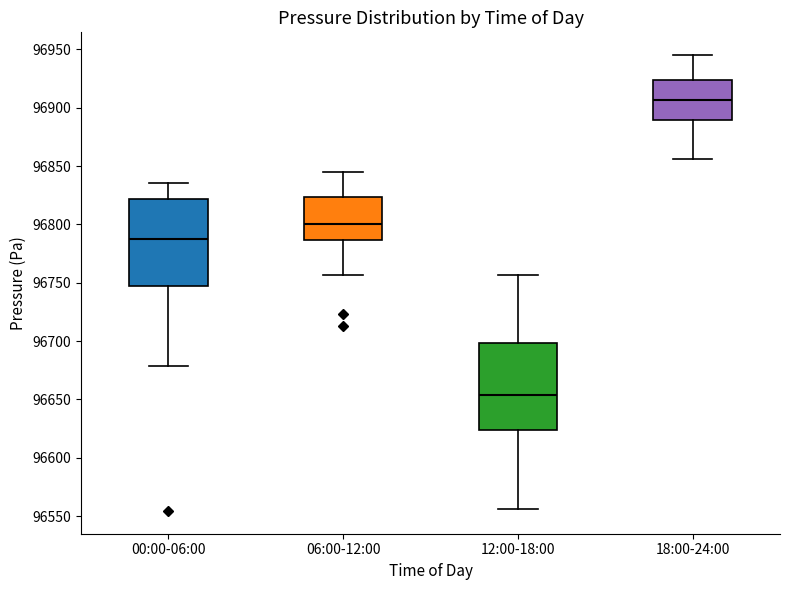

Which box has the highest median line?

18:00-24:00